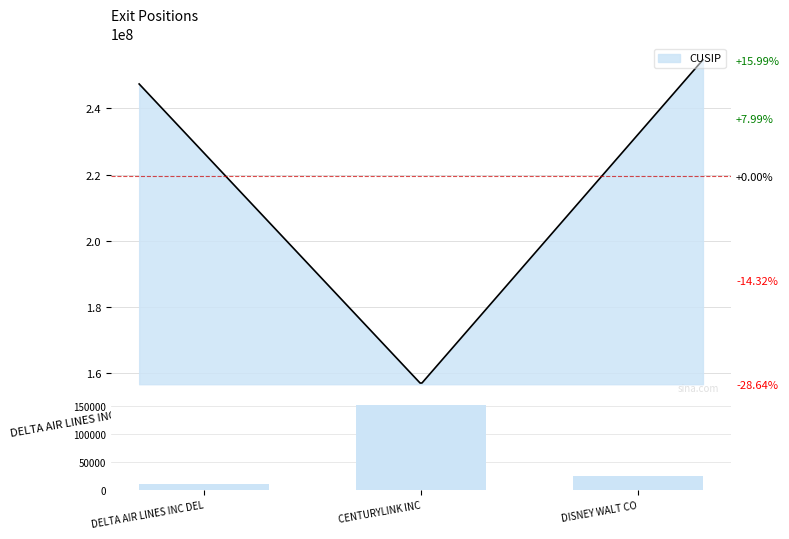

List the labels in order of value, smallest first.

DELTA AIR LINES INC DEL, DISNEY WALT CO, CENTURYLINK INC